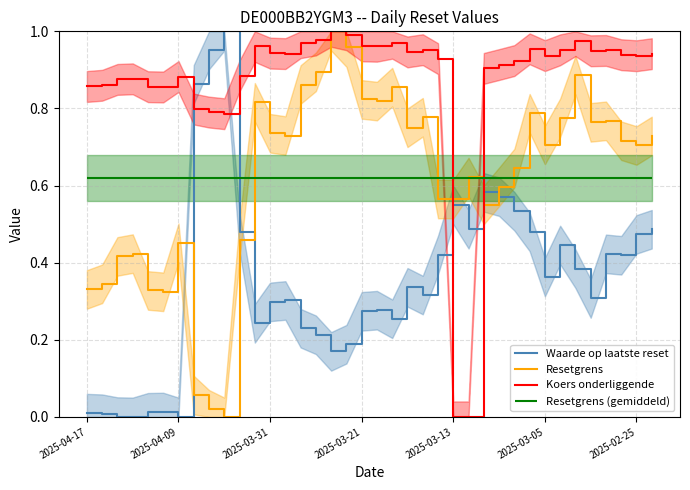

How many times do Waarde op laatste reset and Koers onderliggende cross each other?

4